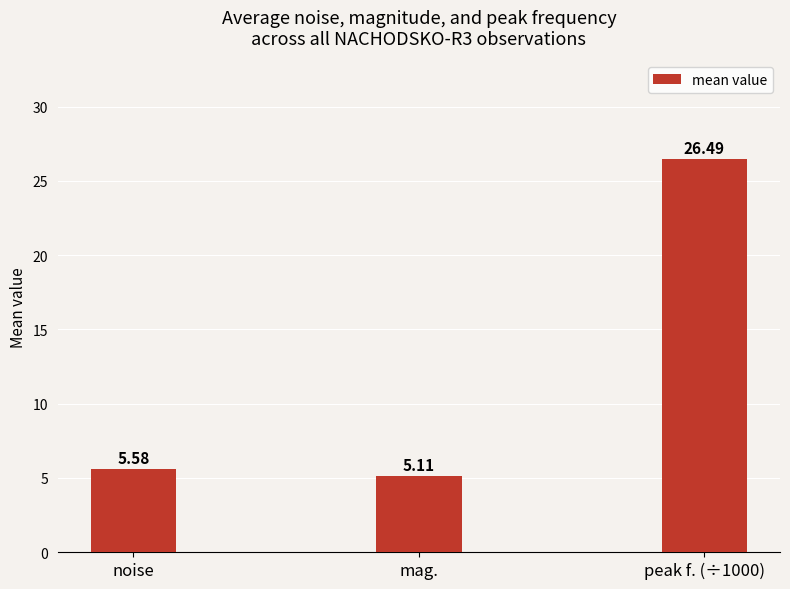

Is it true that the value at mag. is 5.1?

True